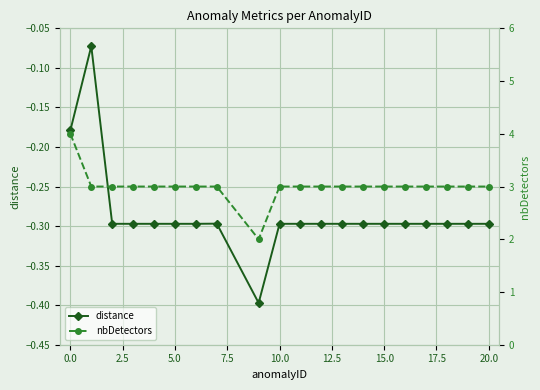

The value of distance at 10.0 is -0.3. True or false?

True